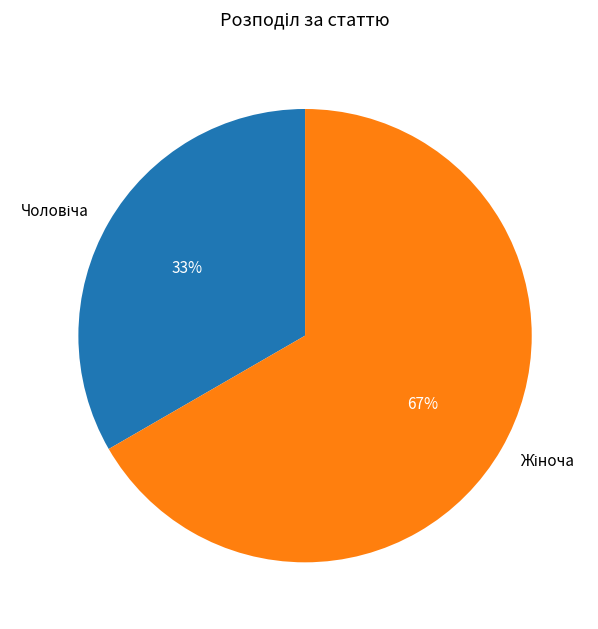

Is there a majority slice in this chart?

Yes